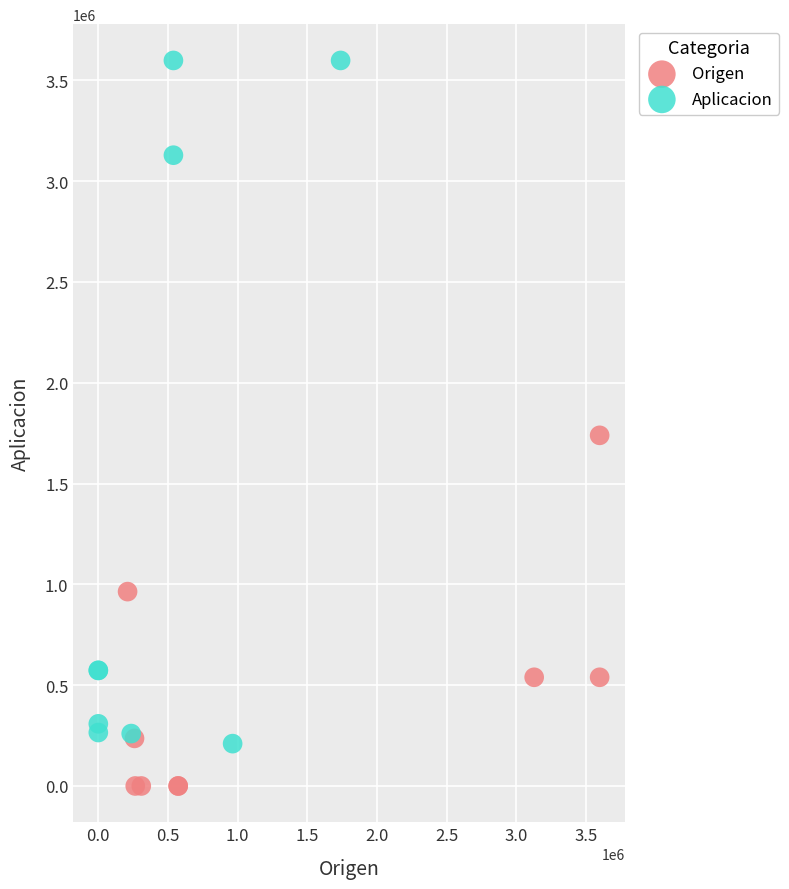

Which series reaches the maximum Y coordinate?

Aplicacion